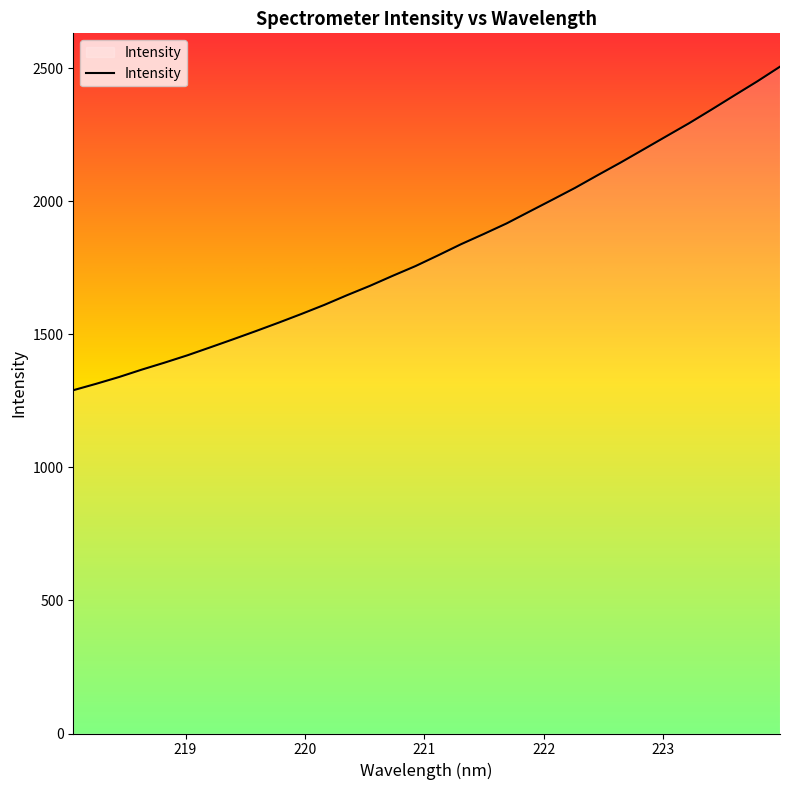

What is the minimum value shown in the chart?

1290.5